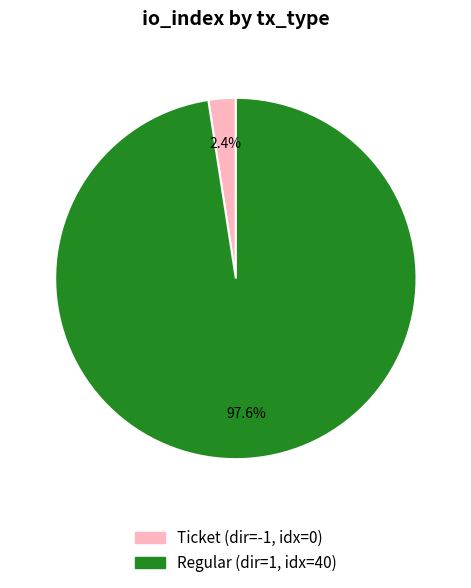

Rank the categories by value from highest to lowest.

Regular (dir=1, idx=40), Ticket (dir=-1, idx=0)